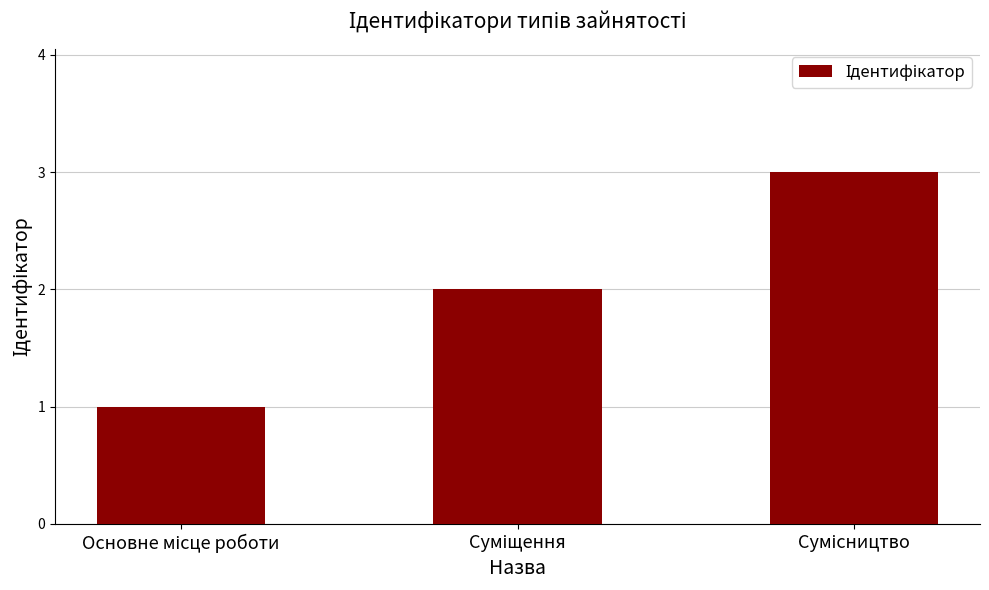

How many values are between 1 and 3?

3